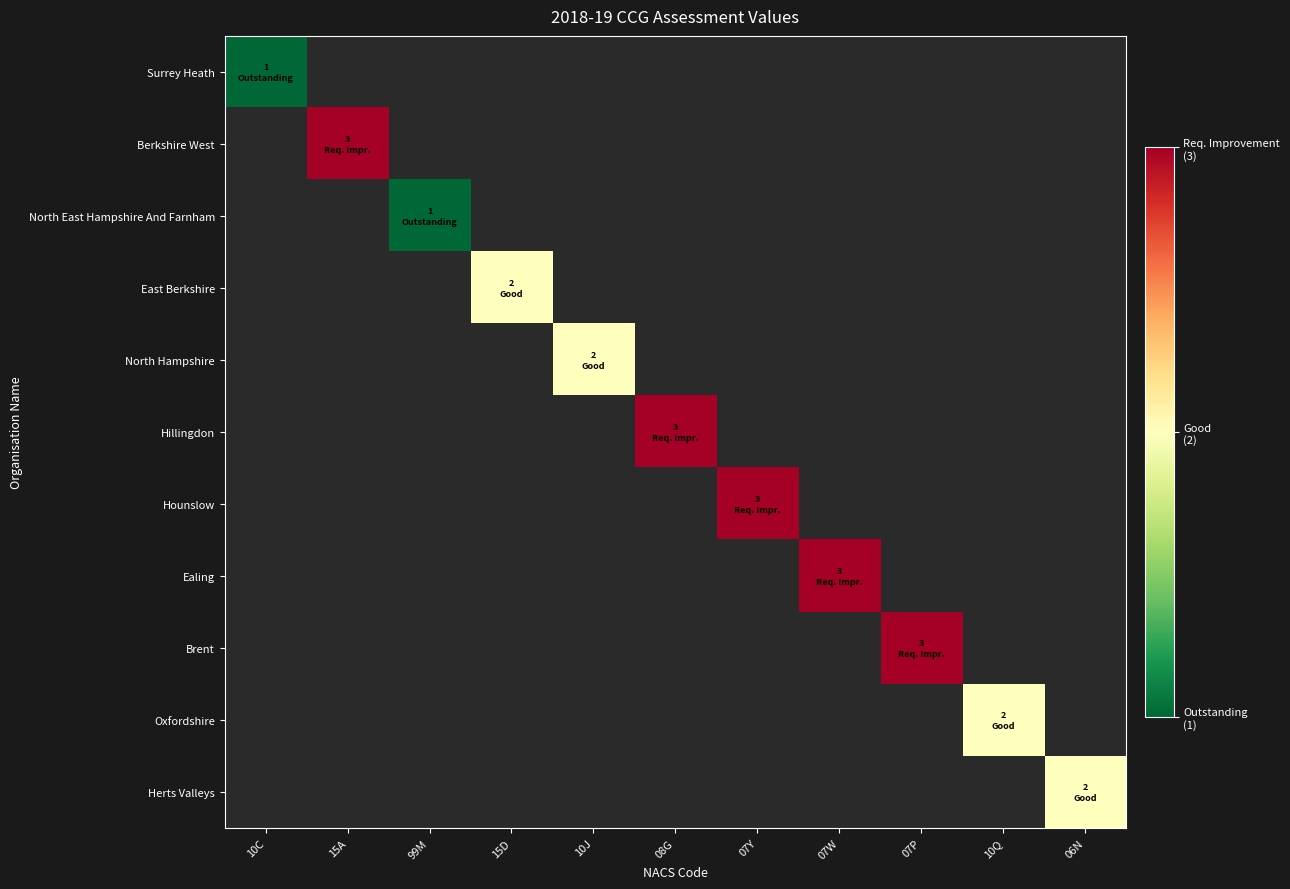

How many categories are shown in the chart?

11